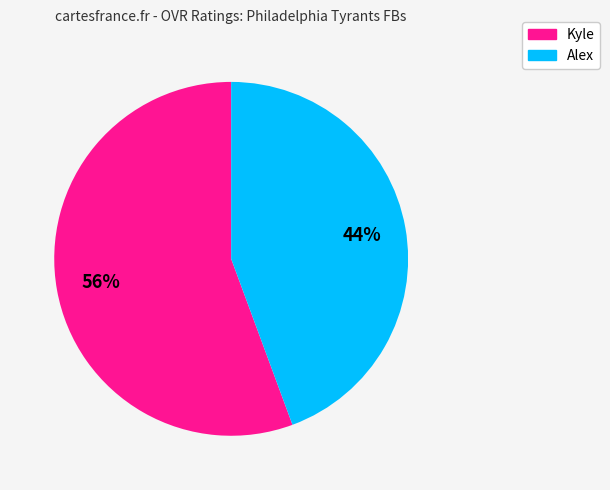

Which slice represents more than half of the pie?

Kyle